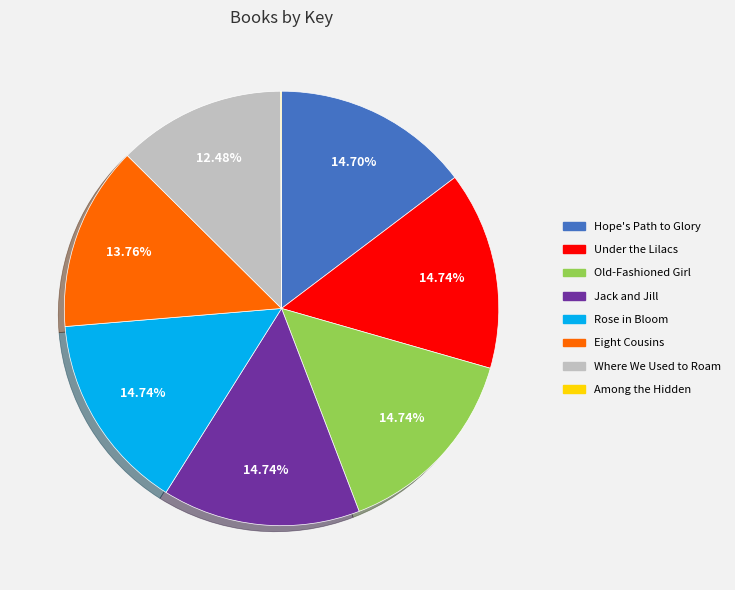

What portion of the pie excludes Hope's Path to Glory?

85.3%